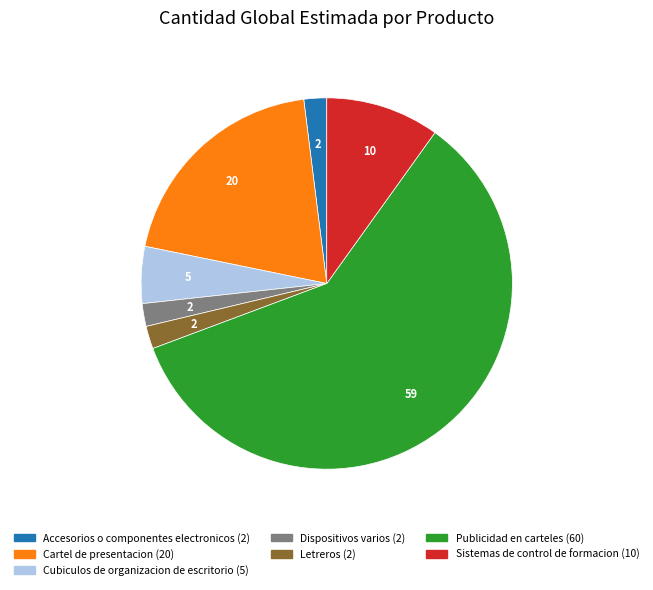

True or false: Cartel de presentacion accounts for 12% of the total.

False